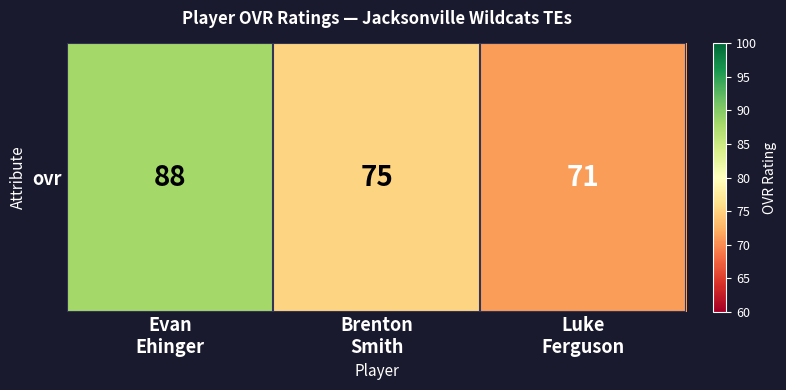

How many values are below 75?

1